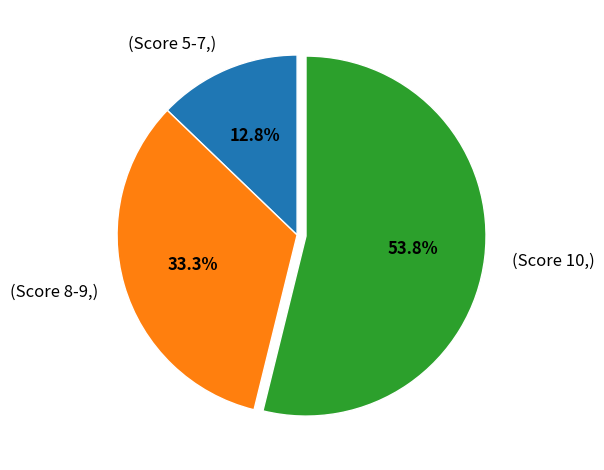

Is there any slice that represents more than half of the pie?

Yes